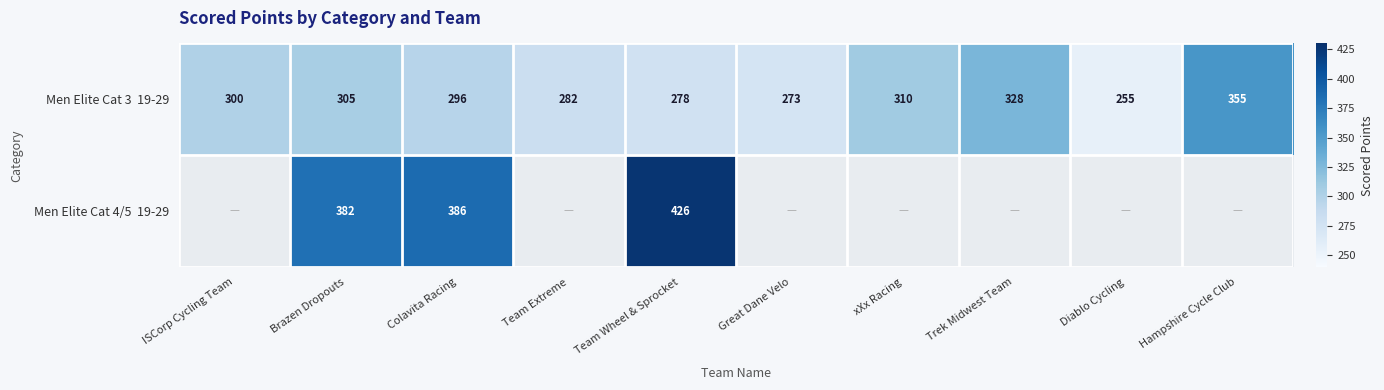

How many series are shown in this chart?

2